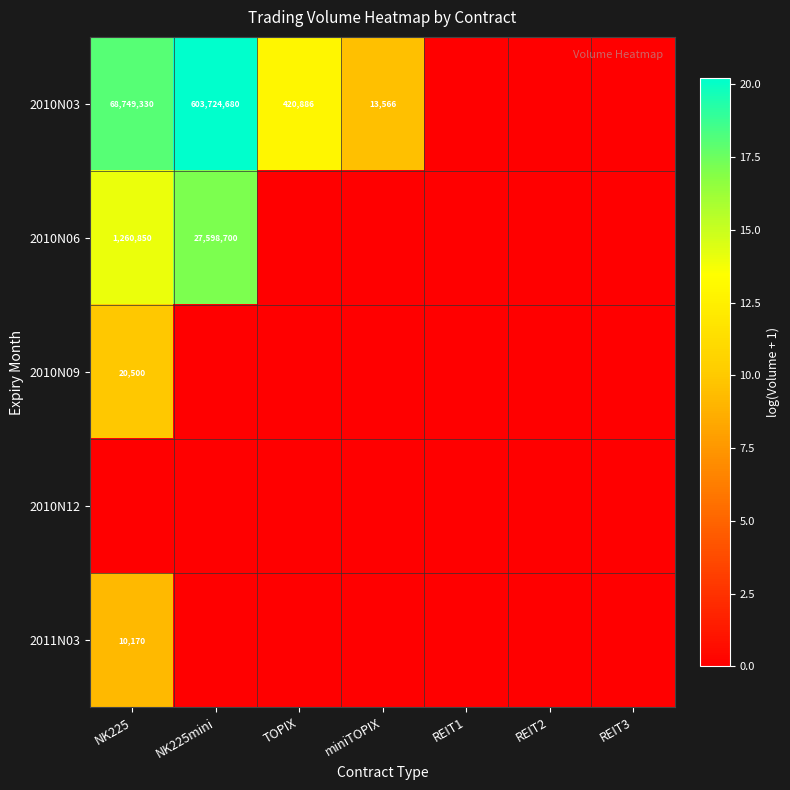

The value of 2010N06 at NK225mini is 27598700. True or false?

True